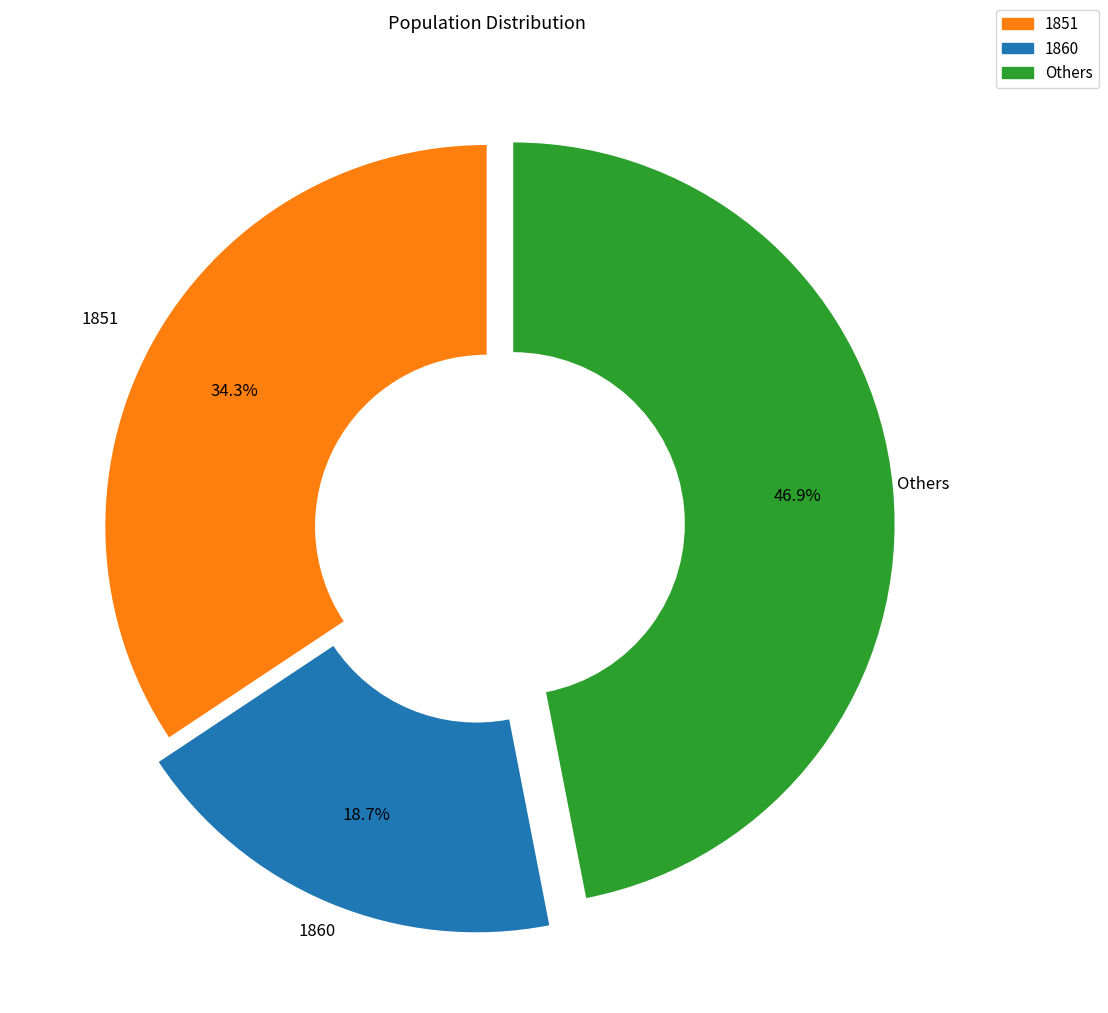

Does any single category account for the majority?

No